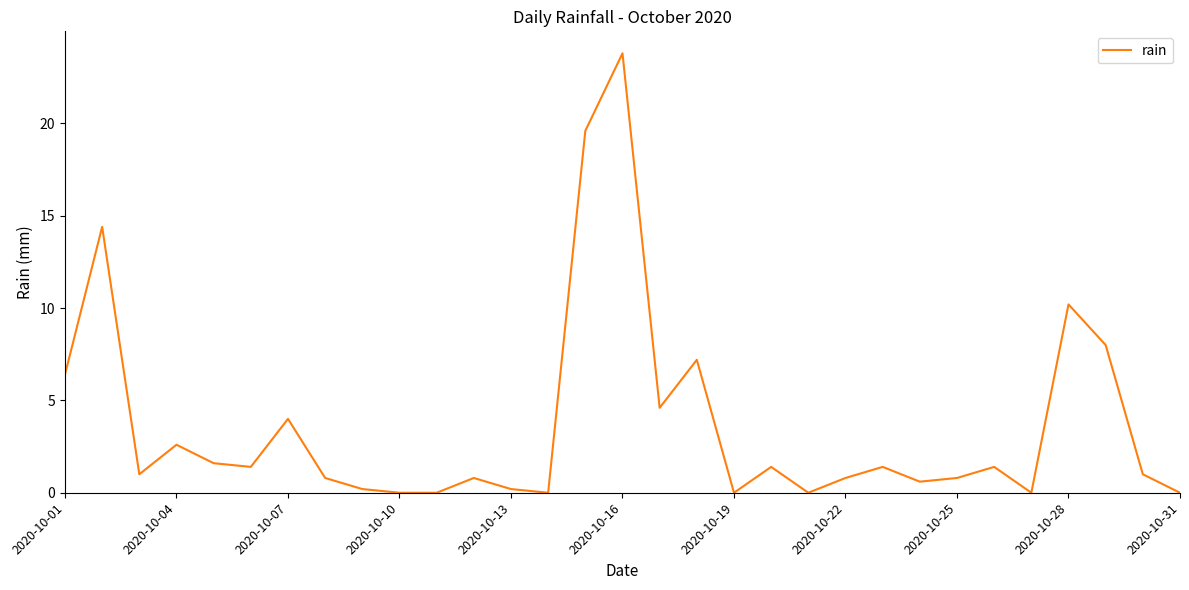

Is this an area chart (filled region under the line)?

No